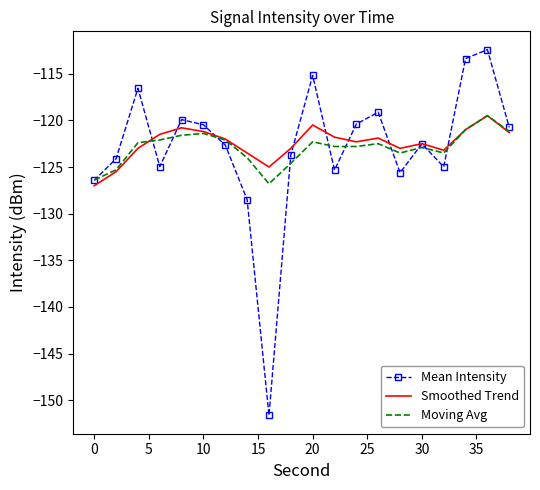

What is the maximum value for Moving Avg?

-119.5